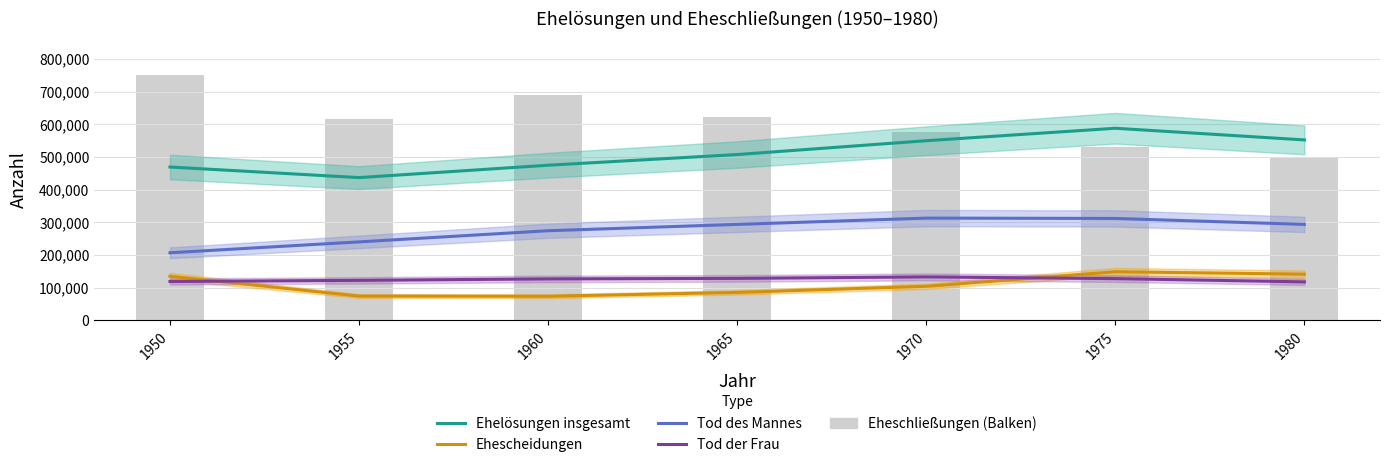

What is the maximum value shown in the chart?

587545